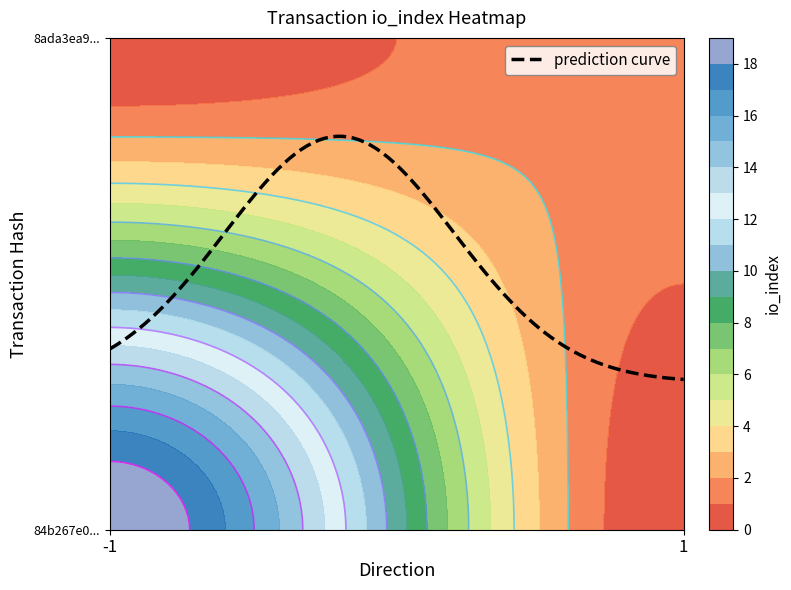

What is the approximate value of 84b267e0... at io_index, to the nearest 5?

20